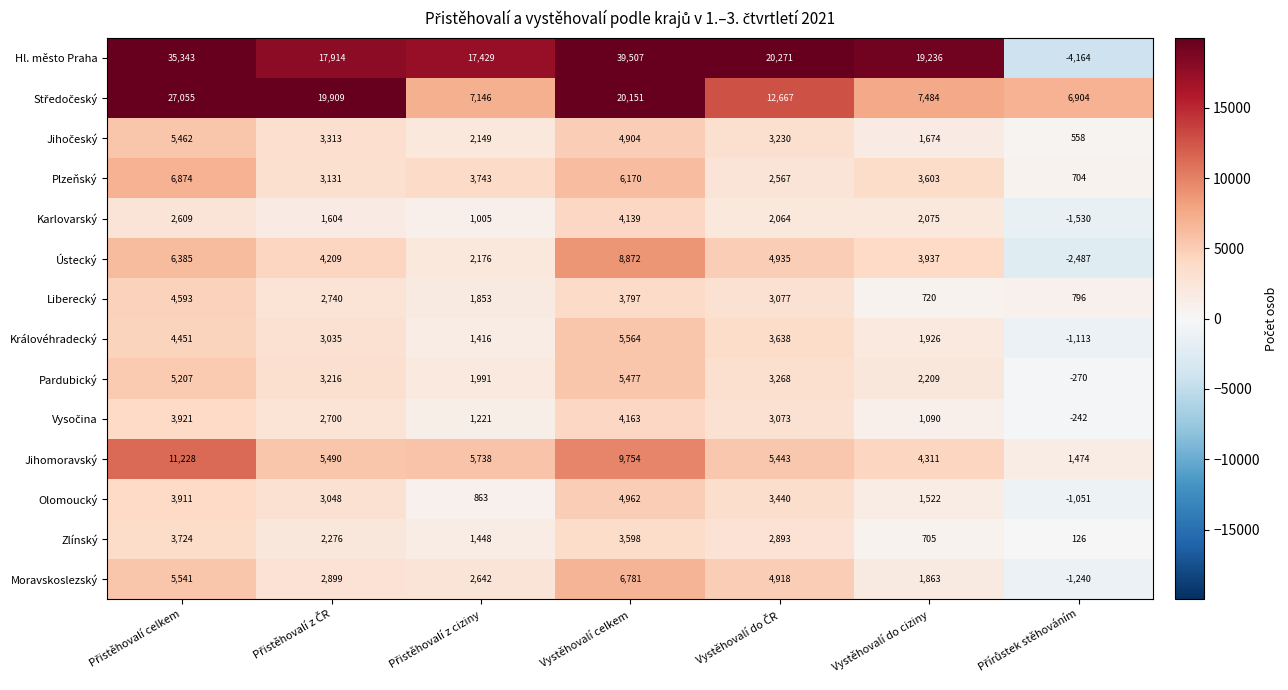

At which label is Pardubický closest to 2603?

Vystěhovalí do ciziny